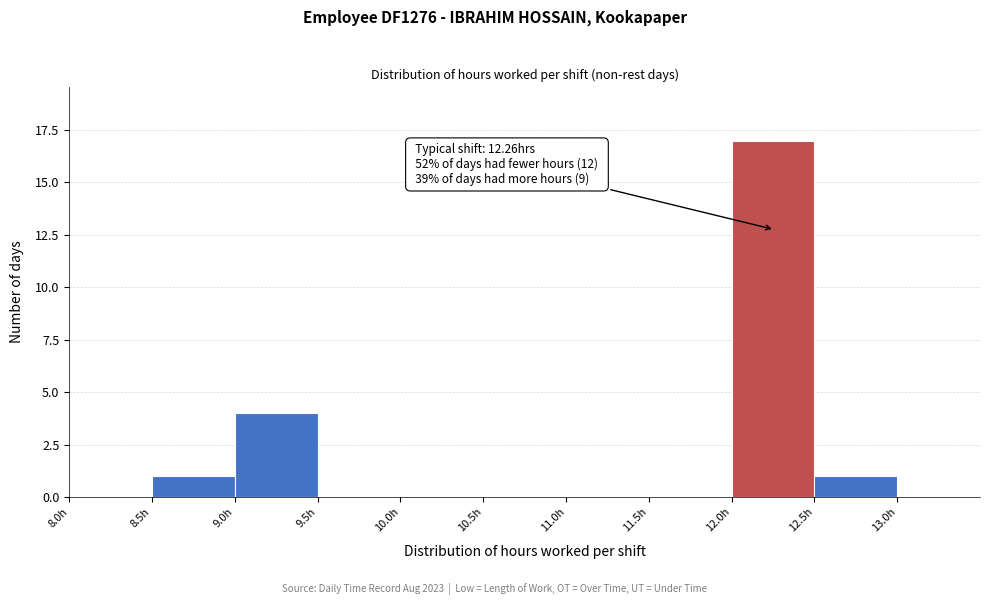

Which range on the x-axis has the tallest bar?

12.0 to 12.5